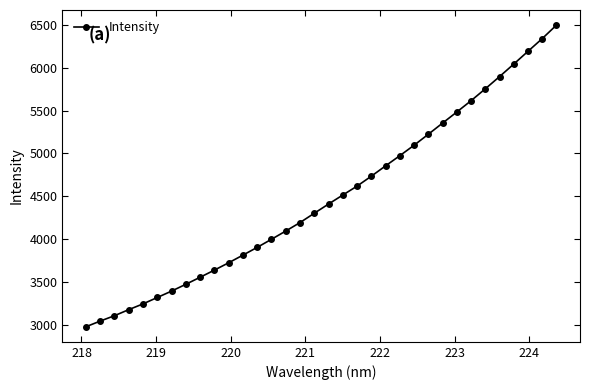

What is the value of the 29th point from the left?

5754.8